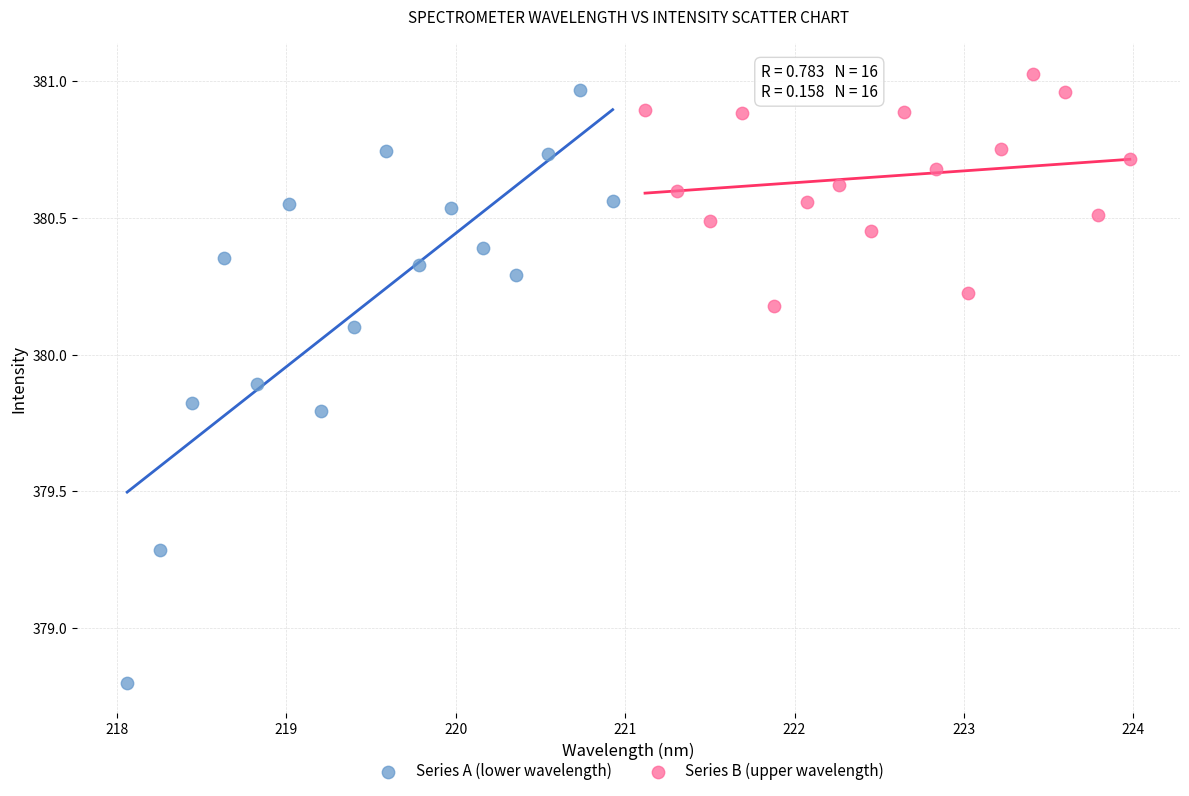

Which series contains the highest Y value?

Series B (upper wavelength)